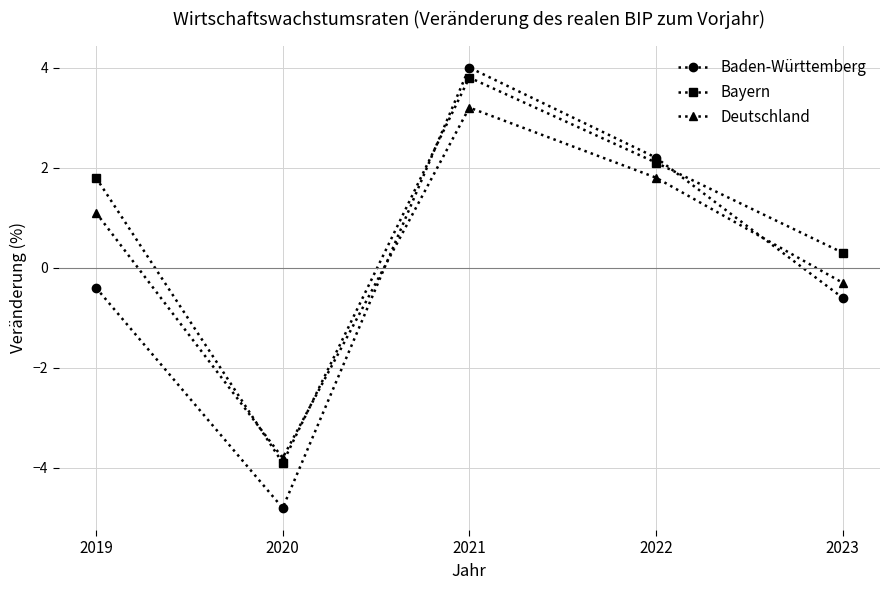

Reading left to right, transcribe all the data shown in this chart.

Baden-Württemberg: 2019=-0.4	2020=-4.8	2021=4.0	2022=2.2	2023=-0.6
Bayern: 2019=1.8	2020=-3.9	2021=3.8	2022=2.1	2023=0.3
Deutschland: 2019=1.1	2020=-3.8	2021=3.2	2022=1.8	2023=-0.3